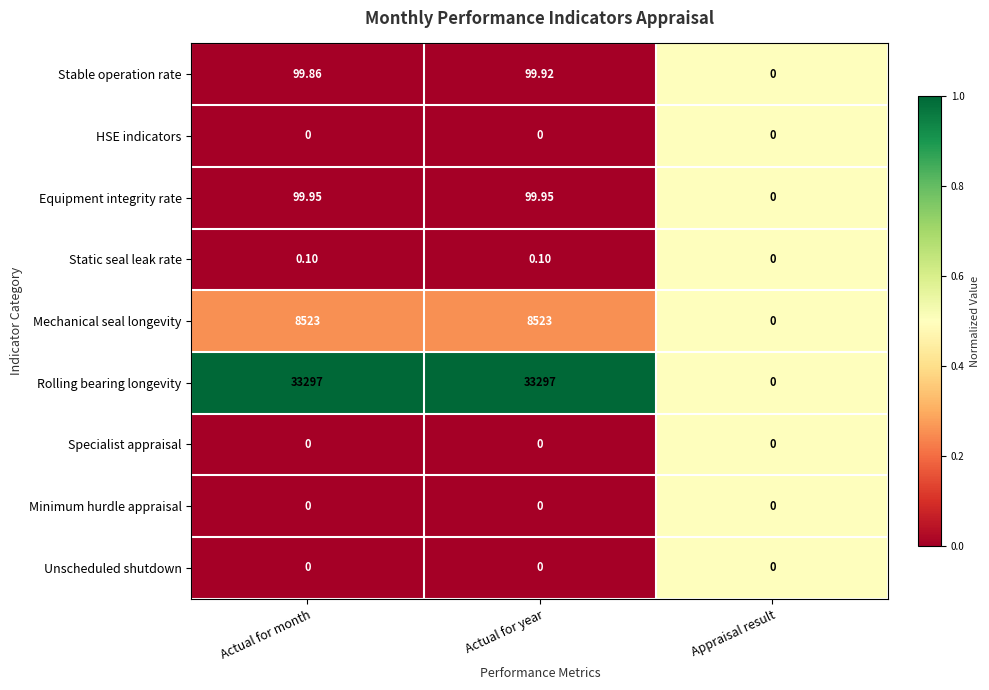

Which series has the largest range (max minus min)?

Rolling bearing longevity